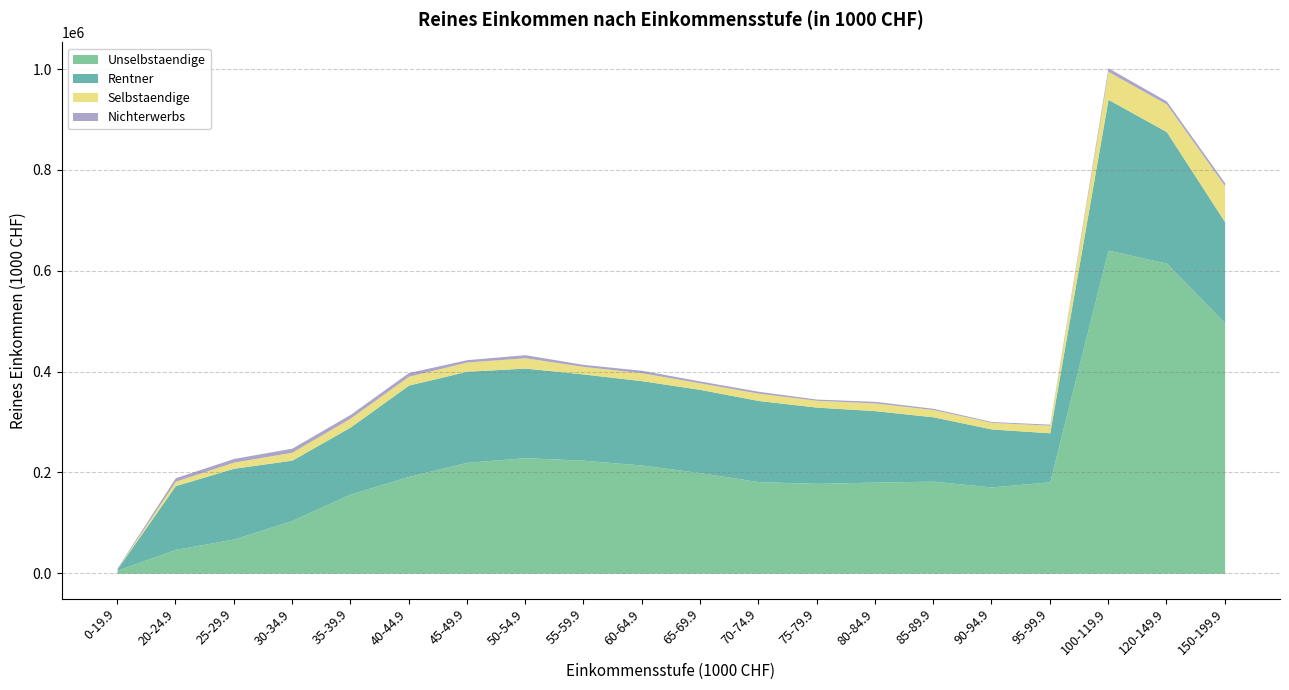

Between 60-64.9 and 100-119.9, which is larger?

100-119.9